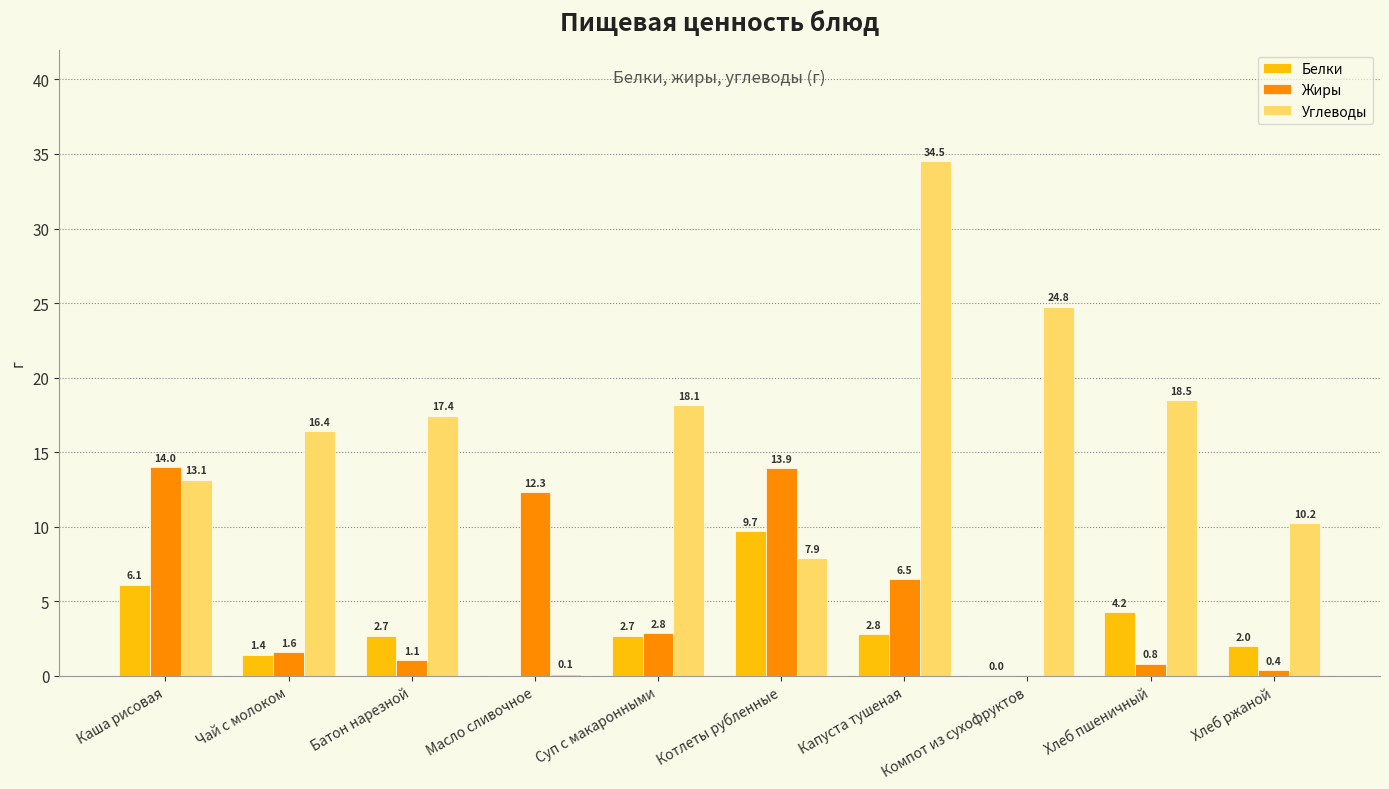

What is the maximum value shown in the chart?

34.5